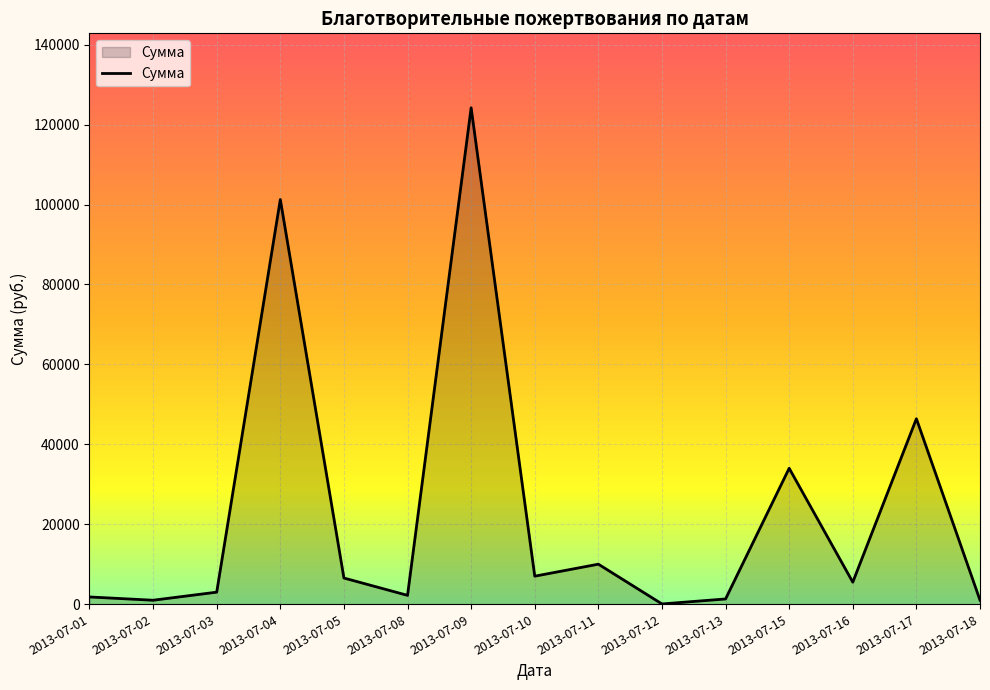

What is the minimum value shown in the chart?

50